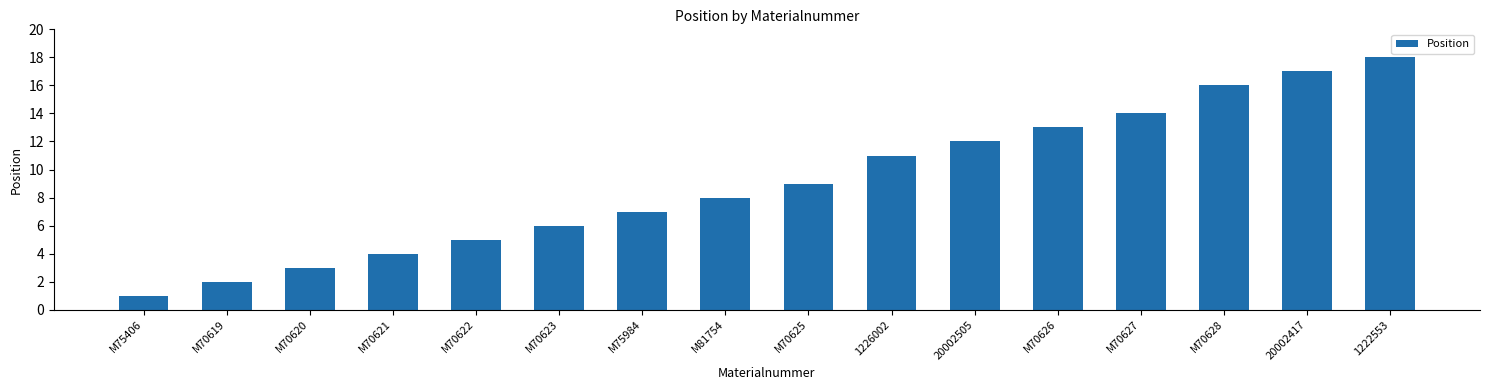

What position from the left is M75984?

7